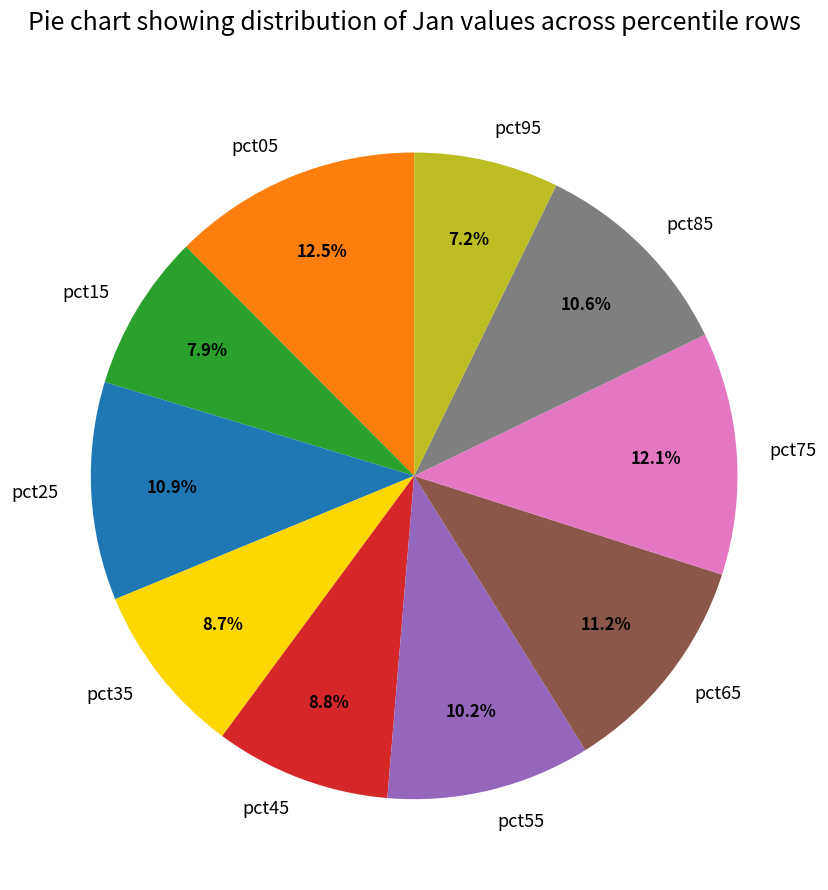

Which has a higher value, pct55 or pct45?

pct55